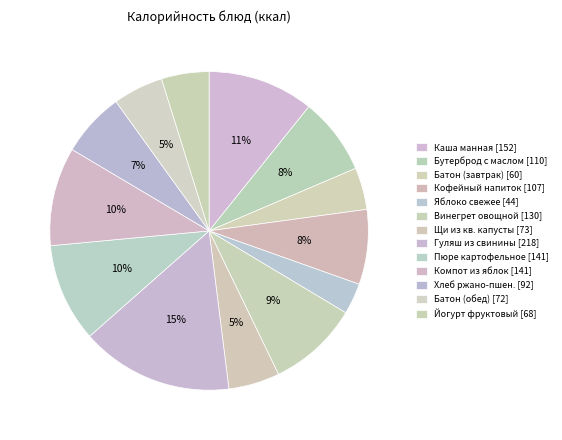

Count the number of slices in the pie.

13